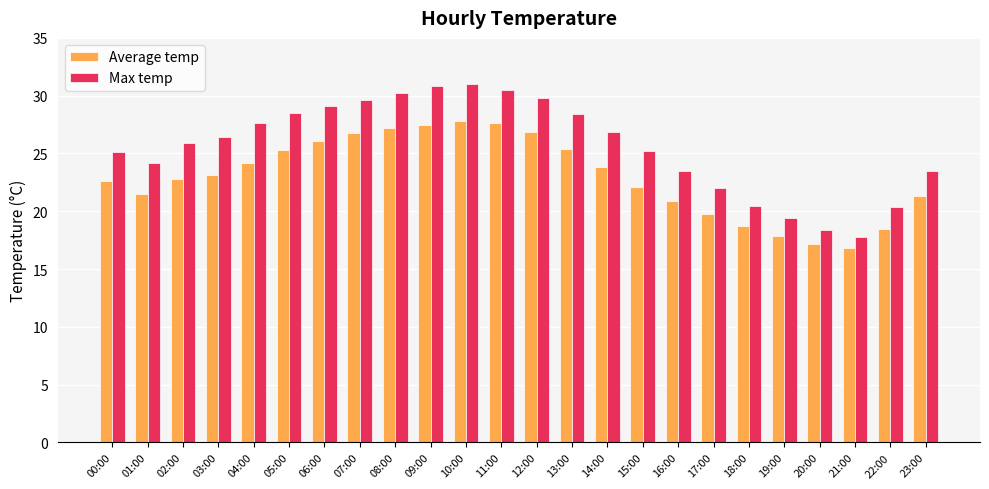

What is the total value across all series at 09:00?

58.3